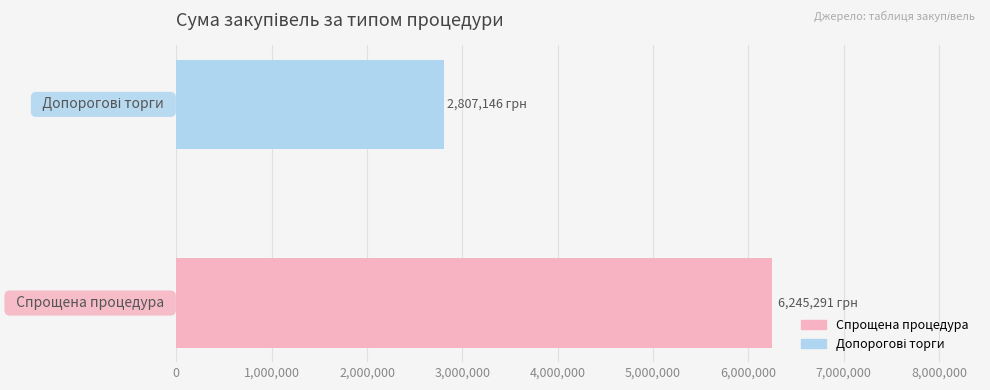

How many bars are there in total?

2